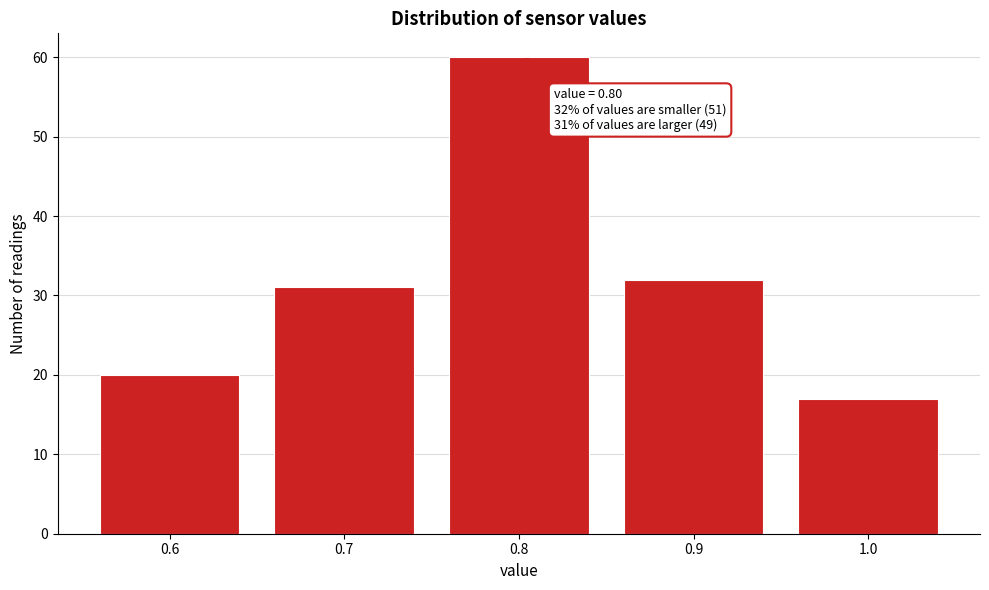

Which range on the x-axis has the tallest bar?

0.75 to 0.85